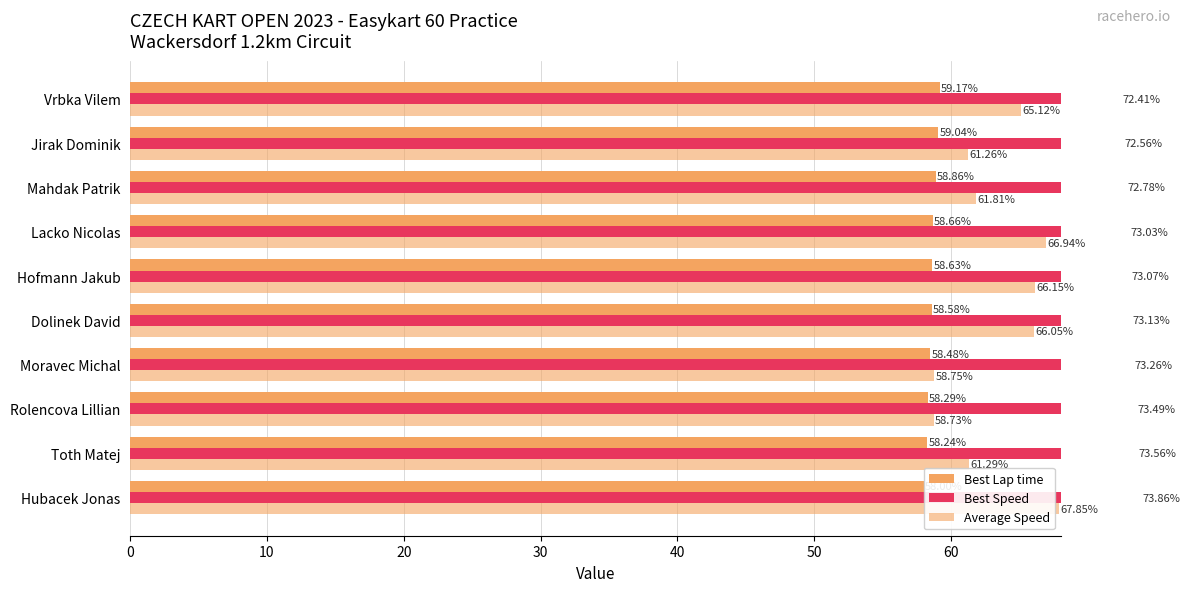

True or false: Best Speed has a value of 119.4 at Rolencova Lillian.

False